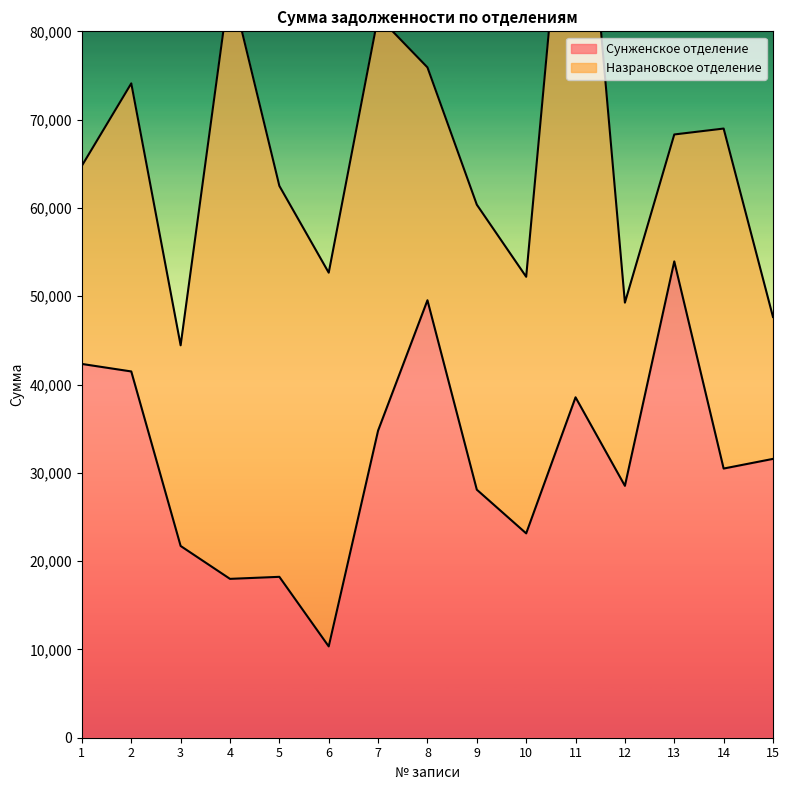

Does the chart display data point markers on the line(s)?

No